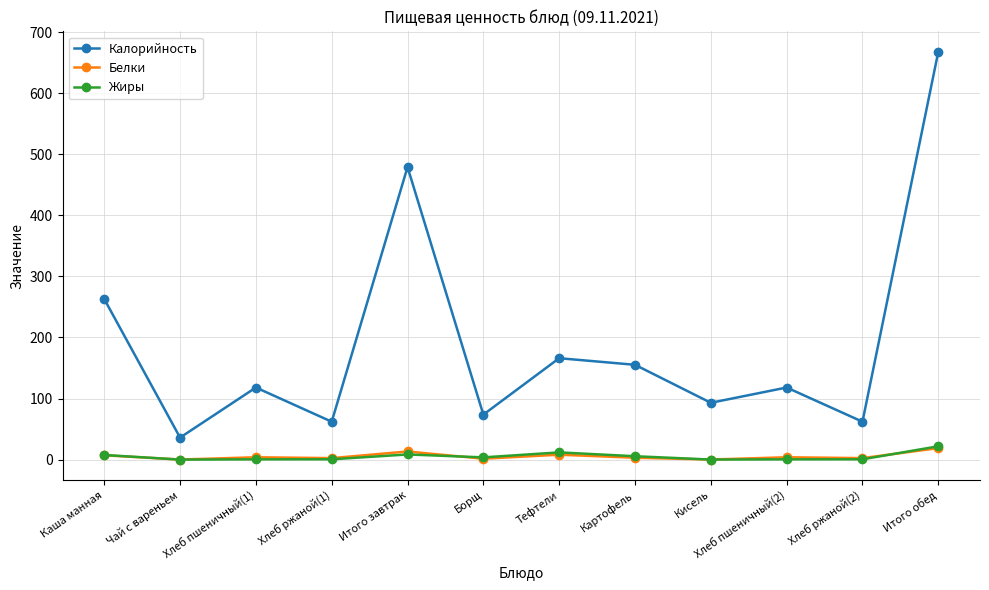

What are all the series names shown in the legend?

Калорийность, Белки, Жиры